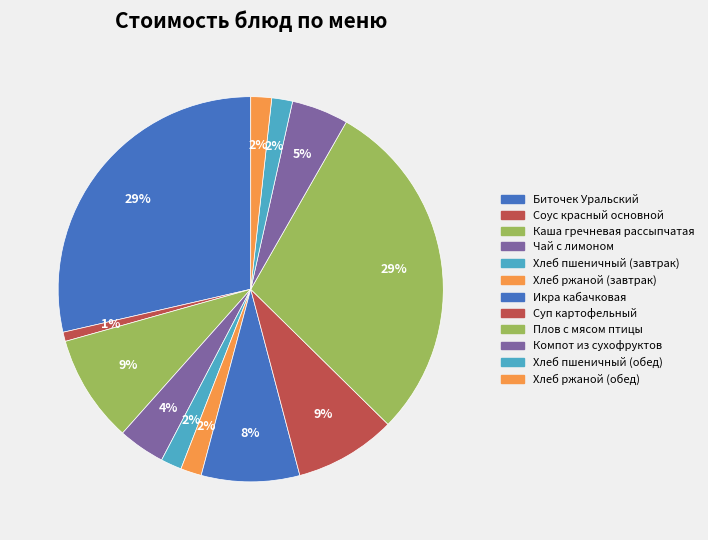

Between Компот из сухофруктов and Плов с мясом птицы, which is larger?

Плов с мясом птицы